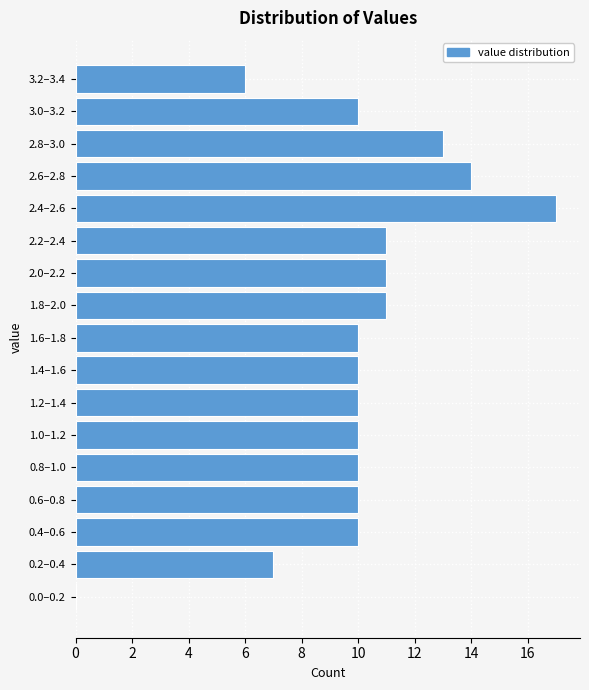

Reading bottom to top, extract all data points from this chart.

0.0–0.2=0	0.2–0.4=7	0.4–0.6=10	0.6–0.8=10	0.8–1.0=10	1.0–1.2=10	1.2–1.4=10	1.4–1.6=10	1.6–1.8=10	1.8–2.0=11	2.0–2.2=11	2.2–2.4=11	2.4–2.6=17	2.6–2.8=14	2.8–3.0=13	3.0–3.2=10	3.2–3.4=6